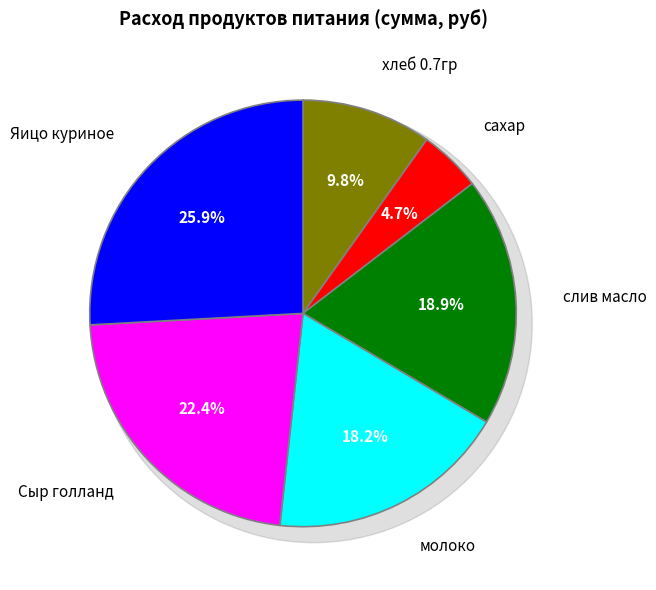

To the nearest percent, what is the difference between the молоко and Яицо куриное slice percentages?

8%